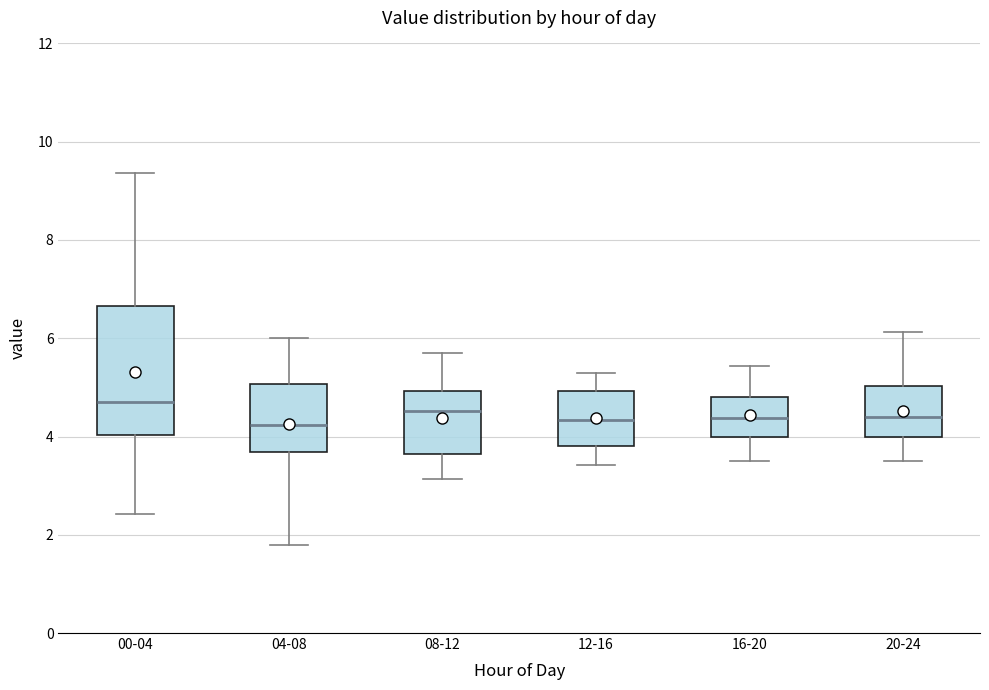

Reading left to right, read every box against the y-axis: the position of its median line, the range the box covers, and the ends of its whiskers. The values are not printed on the chart, so give them approximately, as read against the axis.

00-04: median 4.8, box 4.0 to 6.6, whiskers 2.4 to 9.4
04-08: median 4.2, box 3.6 to 5.0, whiskers 1.8 to 6.0
08-12: median 4.6, box 3.6 to 5.0, whiskers 3.2 to 5.8
12-16: median 4.4, box 3.8 to 5.0, whiskers 3.4 to 5.4
16-20: median 4.4, box 4.0 to 4.8, whiskers 3.6 to 5.4
20-24: median 4.4, box 4.0 to 5.0, whiskers 3.6 to 6.2